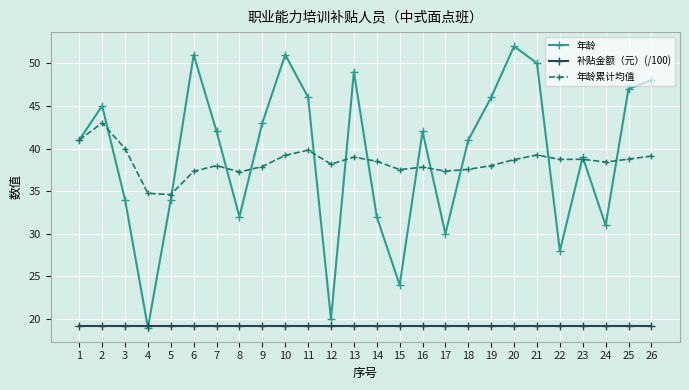

How many lines are shown in the chart?

3